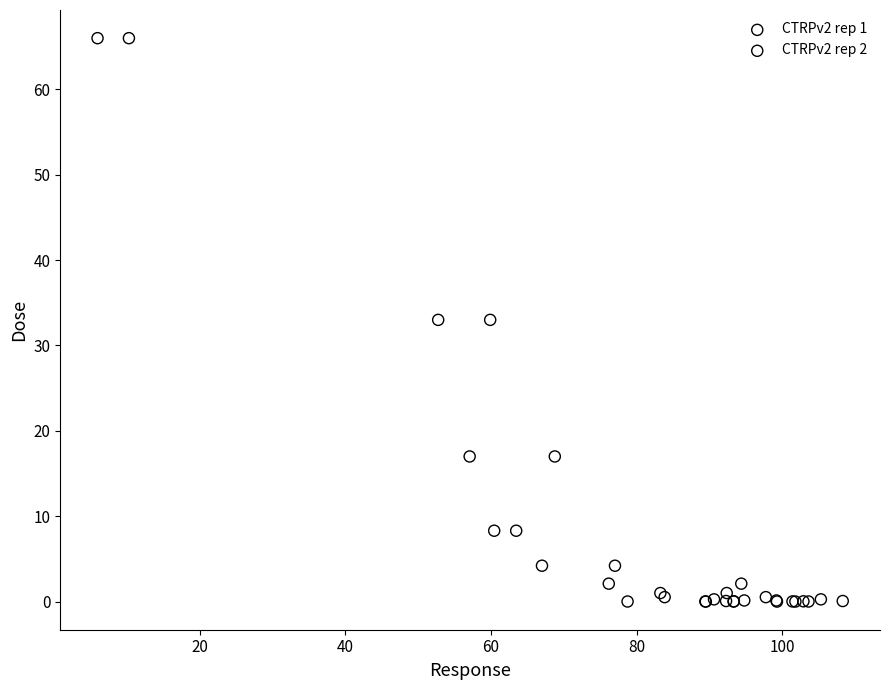

What are all the series names shown in the legend?

CTRPv2 rep 1, CTRPv2 rep 2